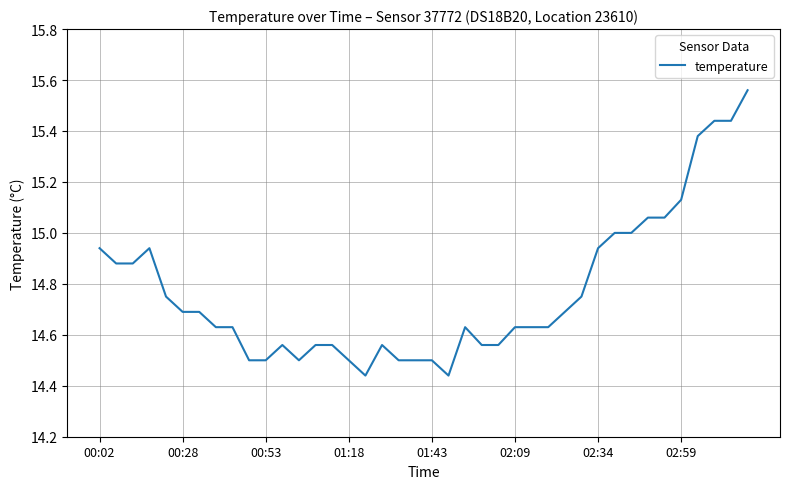

What is the difference between the maximum and minimum values?

1.1